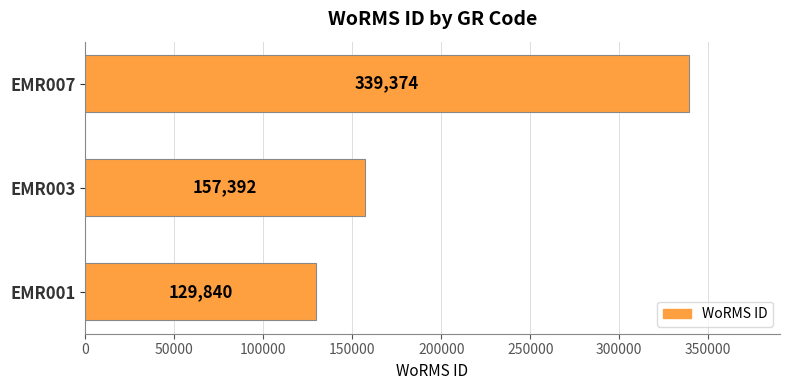

List the labels in order of value, smallest first.

EMR001, EMR003, EMR007